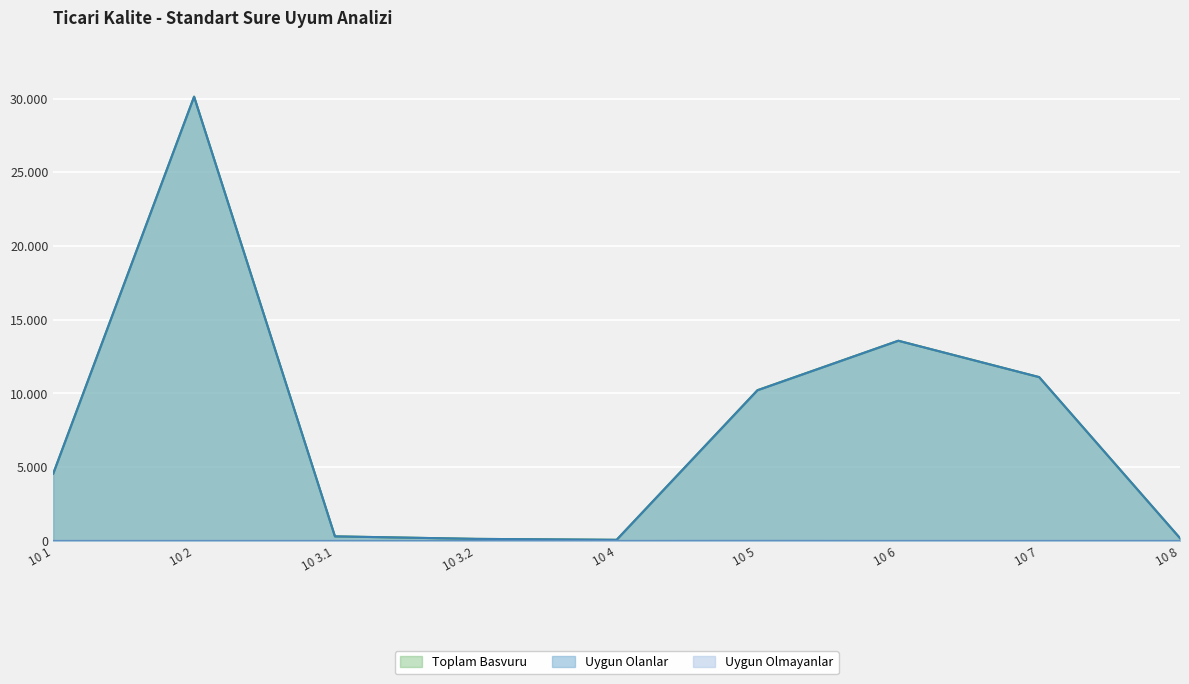

The value of Uygun Olanlar at 10 8 is 188. True or false?

True